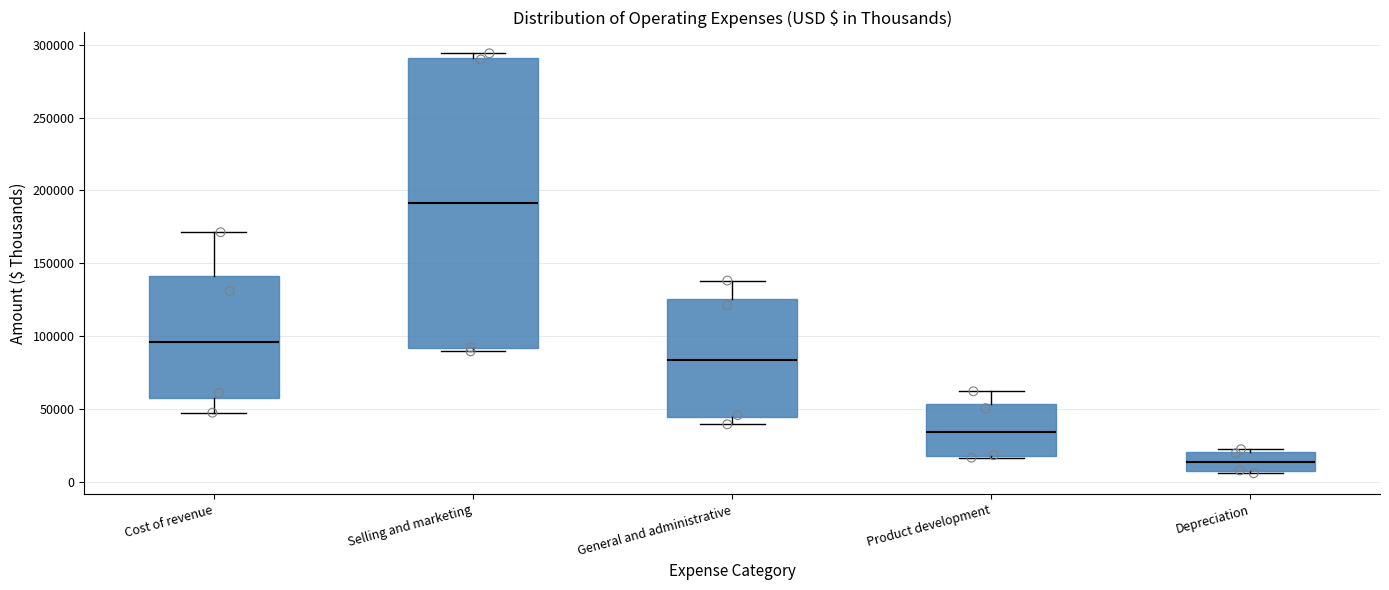

Reading left to right, read every box against the y-axis: the position of its median line, the range the box covers, and the ends of its whiskers. The values are not printed on the chart, so give them approximately, as read against the axis.

Cost of revenue: median 95000, box 60000 to 140000, whiskers 50000 to 170000
Selling and marketing: median 190000, box 90000 to 290000, whiskers 90000 (just below the box's lower edge) to 295000
General and administrative: median 85000, box 45000 to 125000, whiskers 40000 to 140000
Product development: median 35000, box 20000 to 55000, whiskers 15000 to 60000
Depreciation: median 15000, box 10000 to 20000, whiskers 5000 to 25000